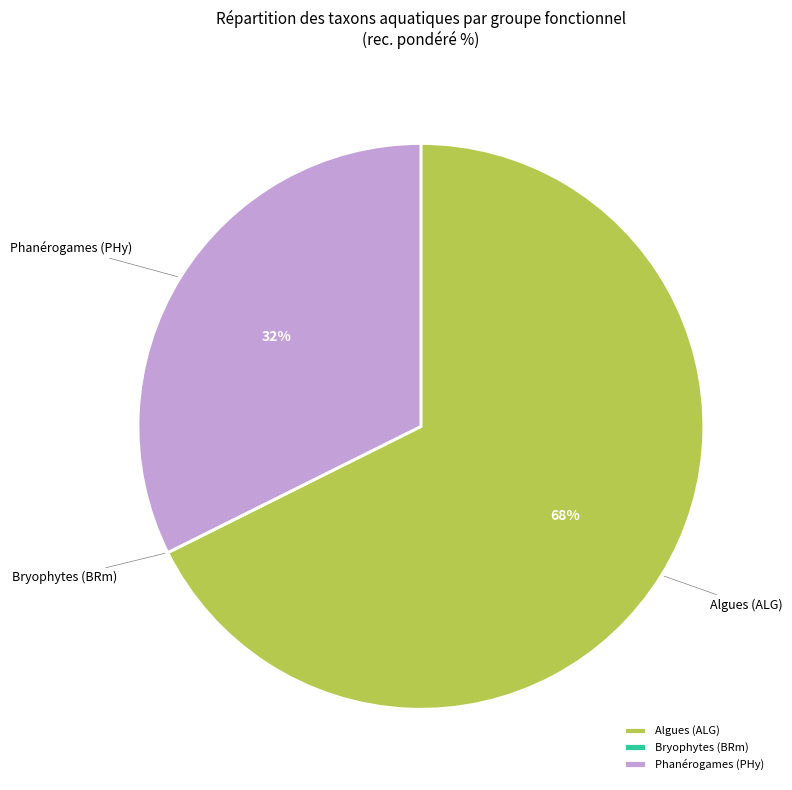

Is it true that Phanérogames (PHy) is 23% of the pie?

False